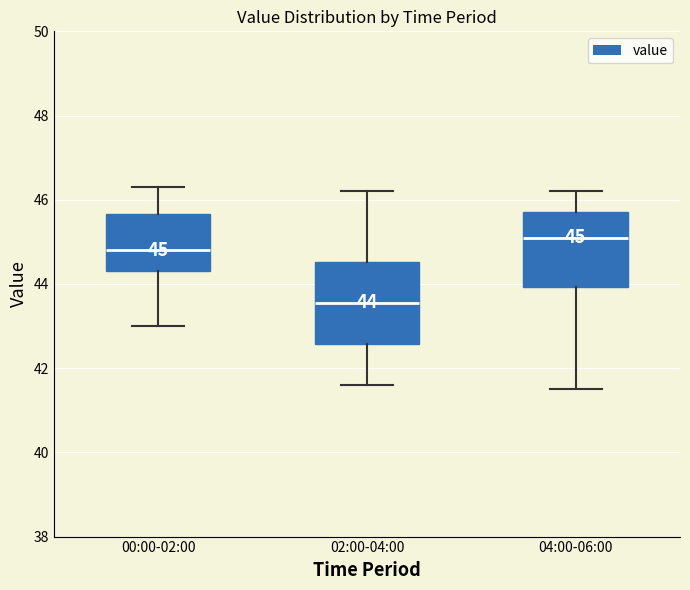

Which box has the lowest median line?

02:00-04:00